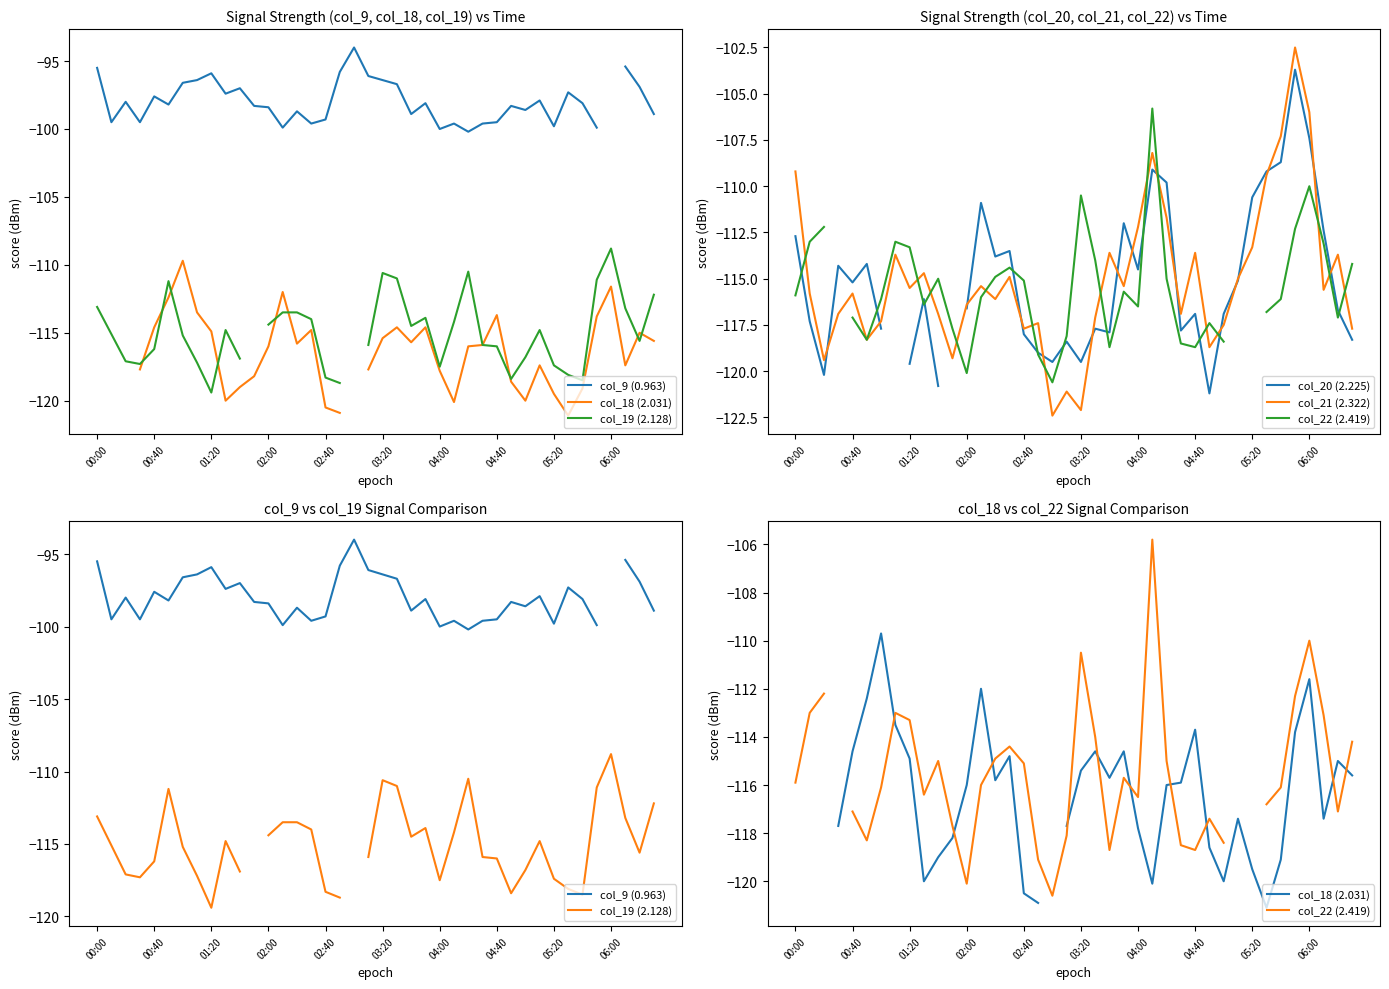

Is the value of col_21 (2.322) at 27 greater than the value of col_20 (2.225) at 29?

Yes